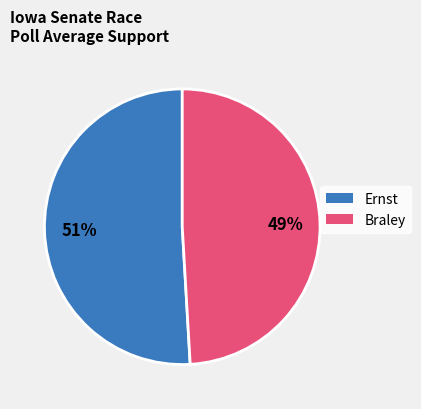

What percentage is the Ernst slice, to the nearest percent?

51%